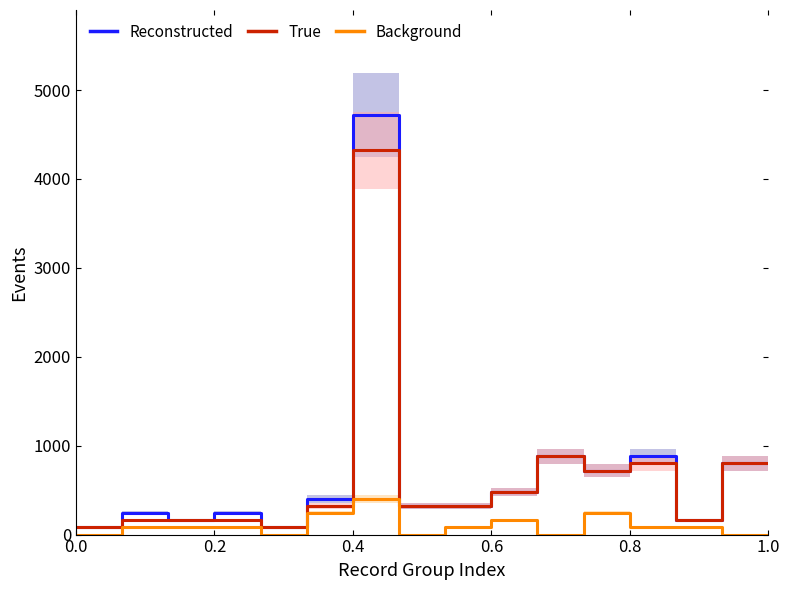

How many interior local peaks does the True series have?

3